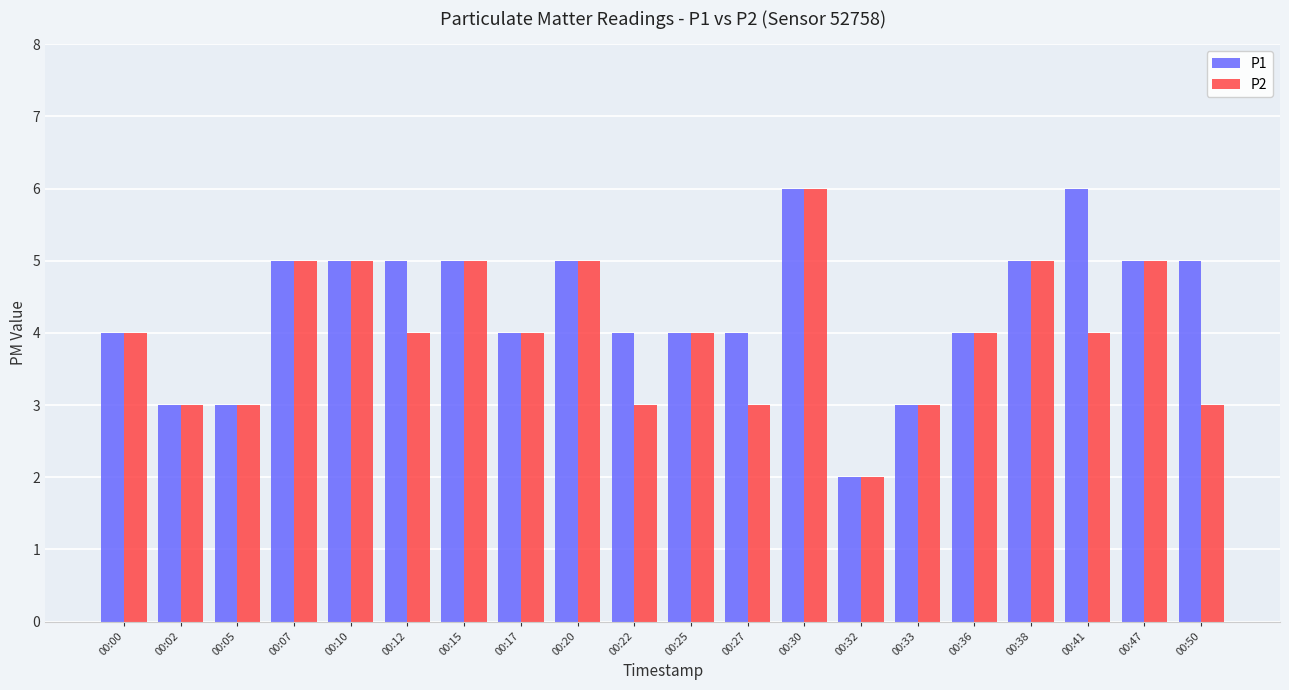

What is the average value of the P2 series?

4